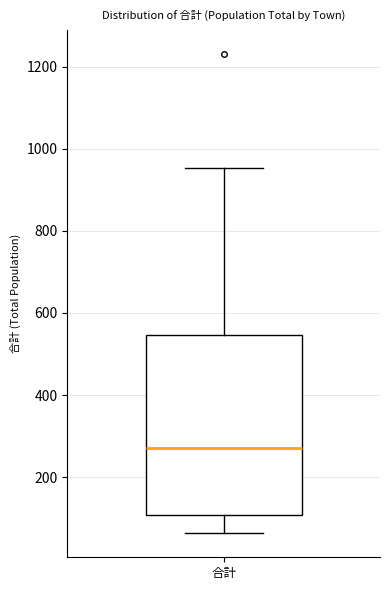

Read this box plot against the y-axis: the position of the median line, the range covered by the box, and the ends of both whiskers. The values are not printed on the chart, so give them approximately, as read against the axis.

median 280, box 100 to 540, whiskers 60 to 960